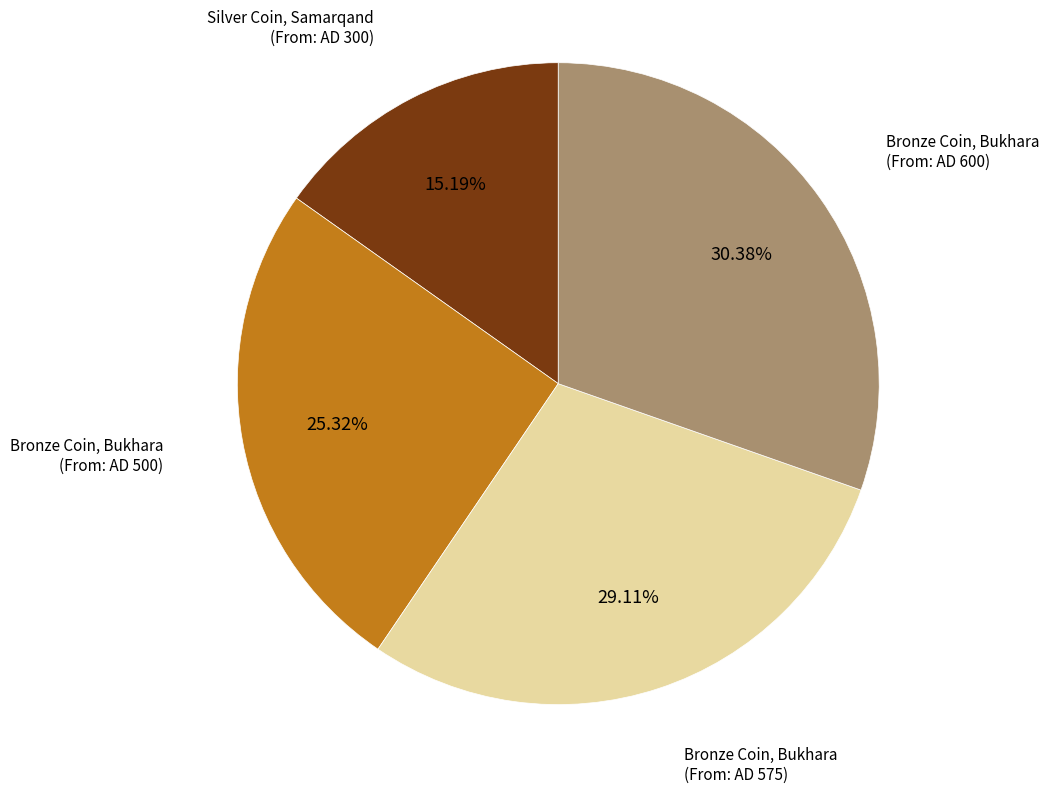

Is there any slice that represents more than half of the pie?

No